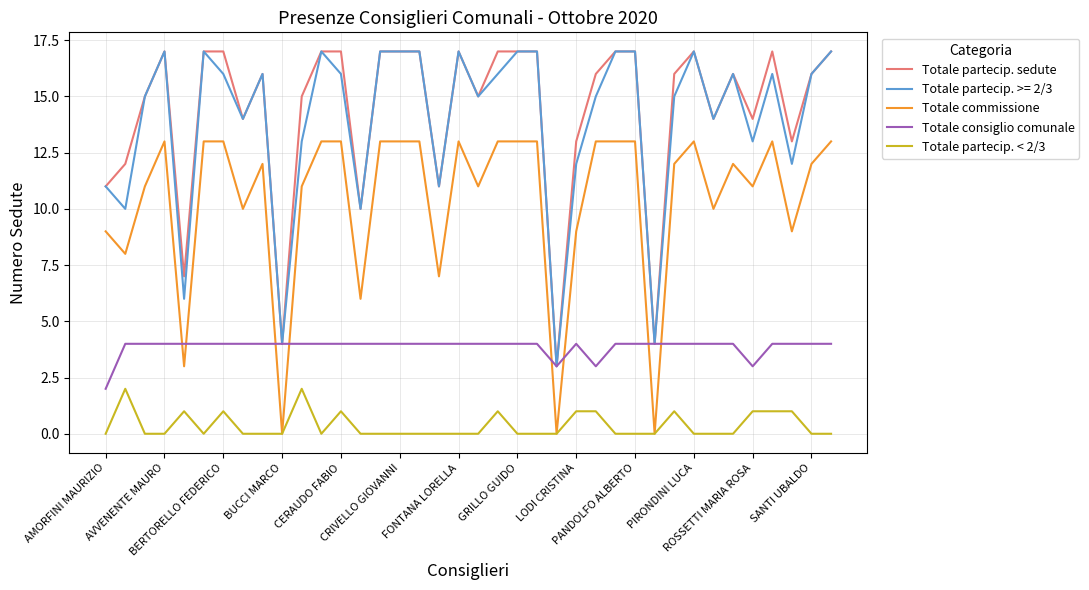

What is the greatest value displayed?

17